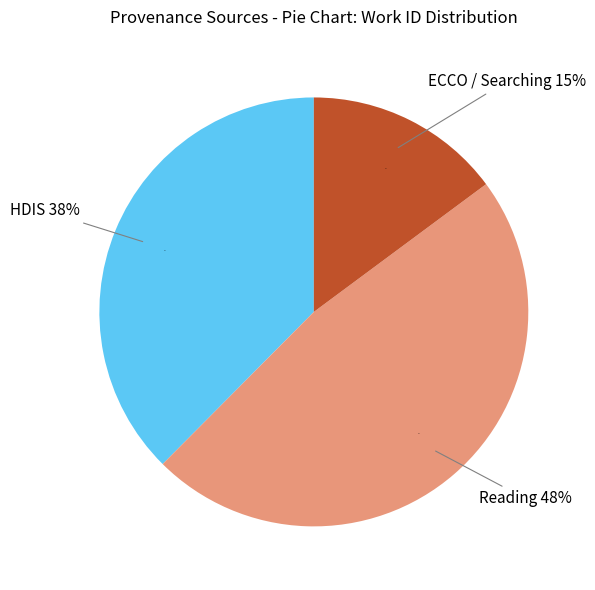

Does any single category account for the majority?

No